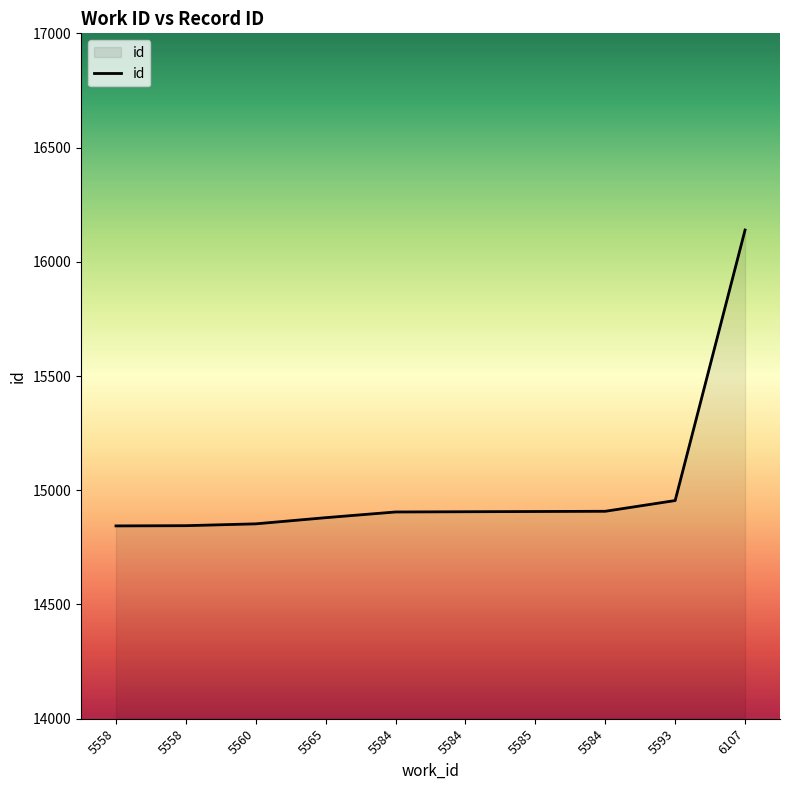

What is the value of the 6th point from the left?

14905